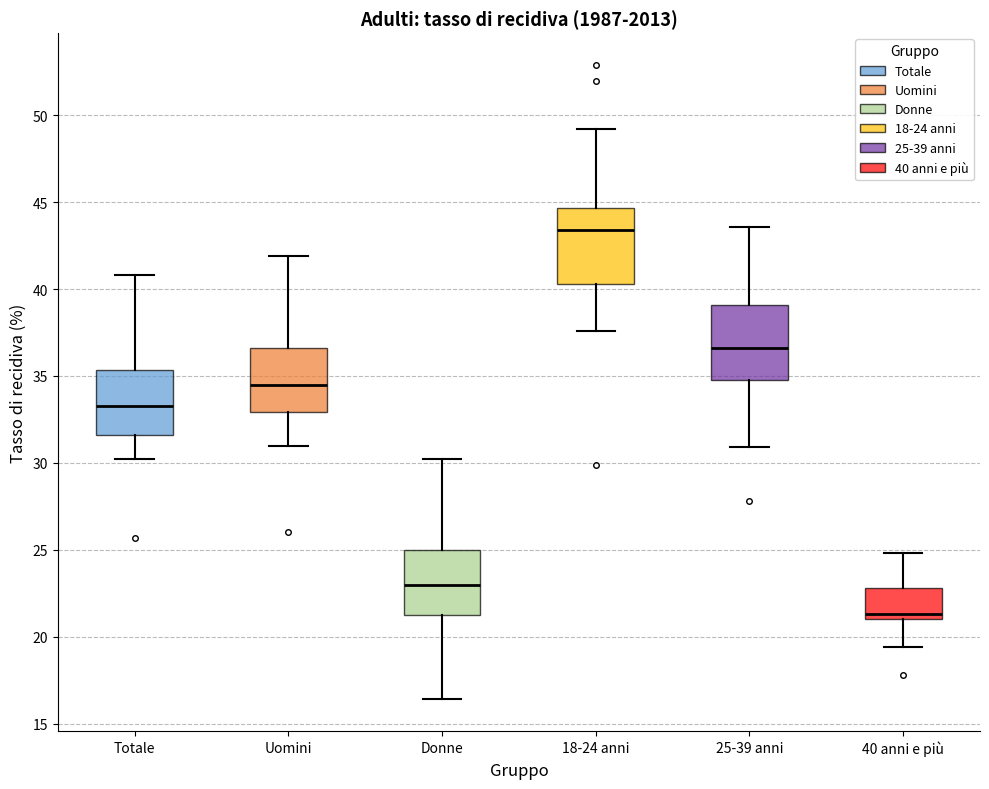

Reading left to right, read every box against the y-axis: the position of its median line, the range the box covers, and the ends of its whiskers. The values are not printed on the chart, so give them approximately, as read against the axis.

Totale: median 33.5, box 31.5 to 35.5, whiskers 30.0 to 41.0
Uomini: median 34.5, box 33.0 to 36.5, whiskers 31.0 to 42.0
Donne: median 23.0, box 21.5 to 25.0, whiskers 16.5 to 30.0
18-24 anni: median 43.5, box 40.5 to 44.5, whiskers 37.5 to 49.0
25-39 anni: median 36.5, box 35.0 to 39.0, whiskers 31.0 to 43.5
40 anni e più: median 21.5, box 21.0 to 23.0, whiskers 19.5 to 25.0